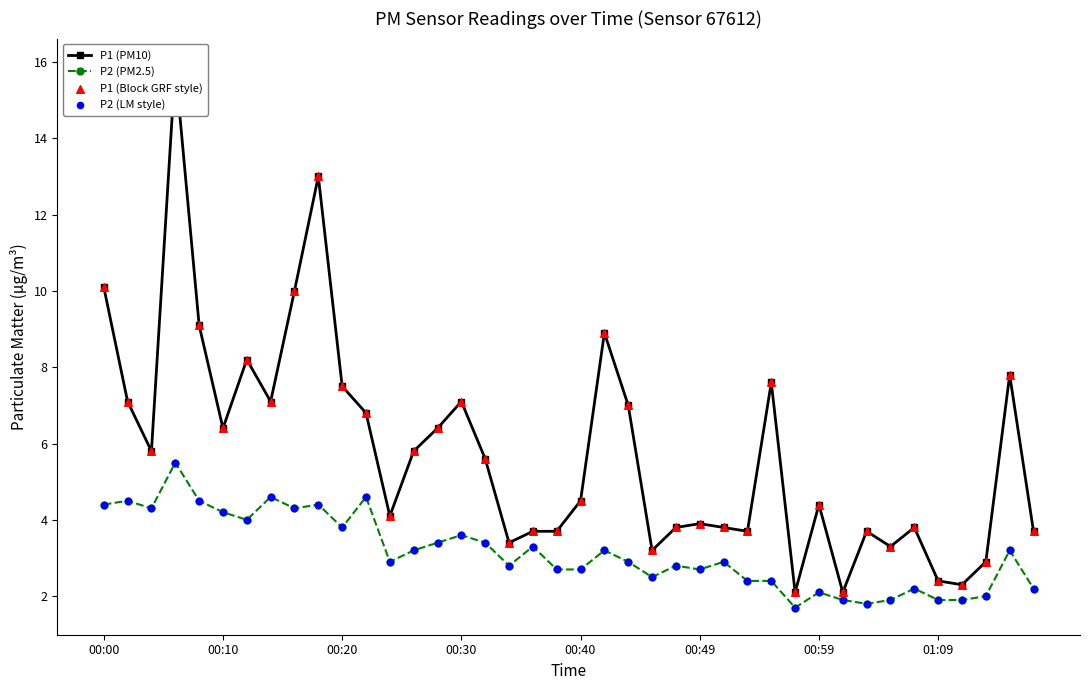

Which series has the widest spread of Y values?

P1 (PM10)